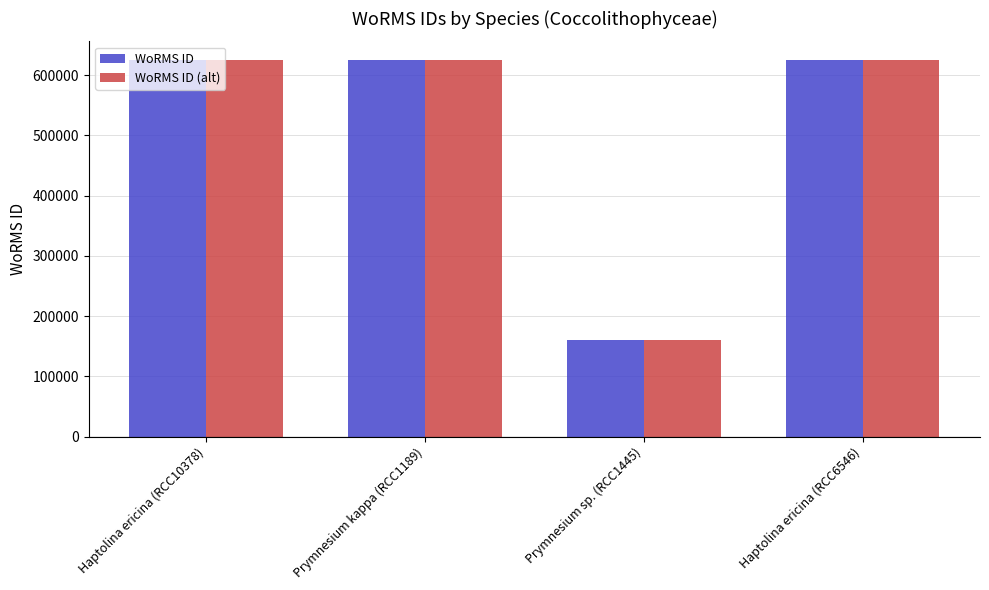

At how many categories does at least one series exceed 258272?

3